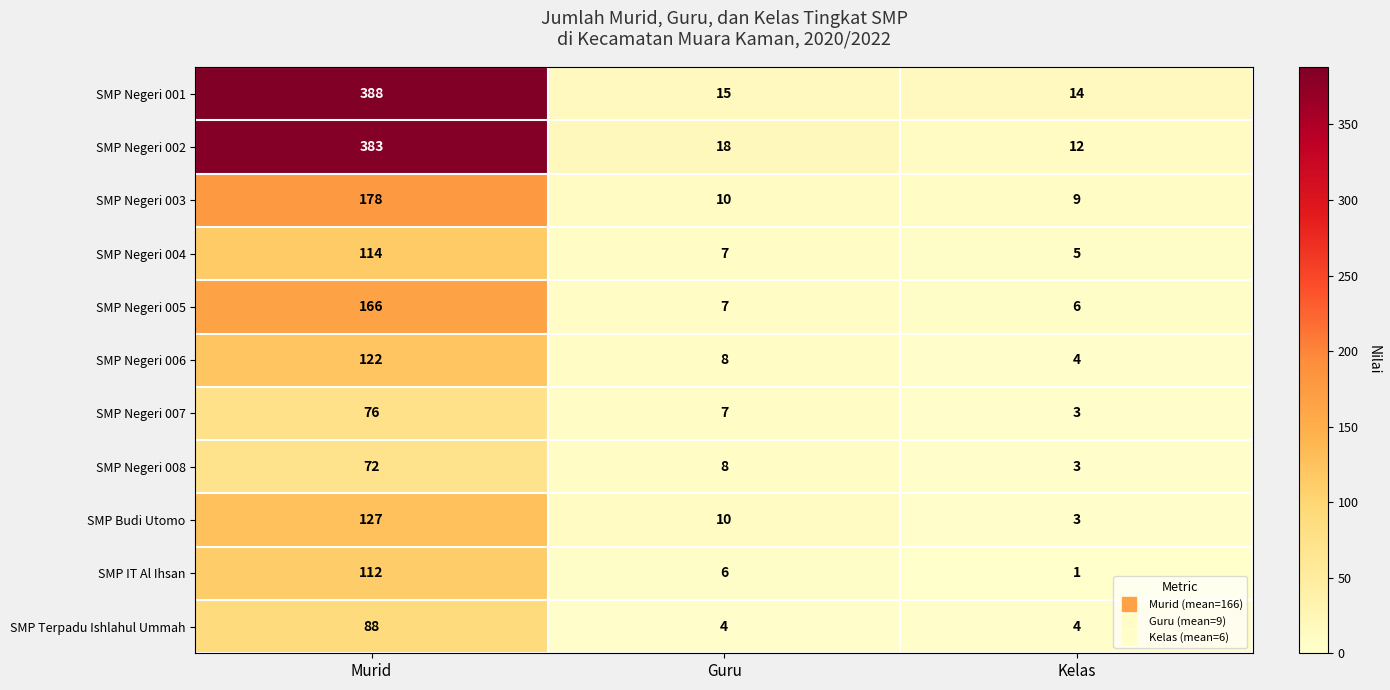

Which category has the lowest value in the SMP Negeri 007 series?

Kelas